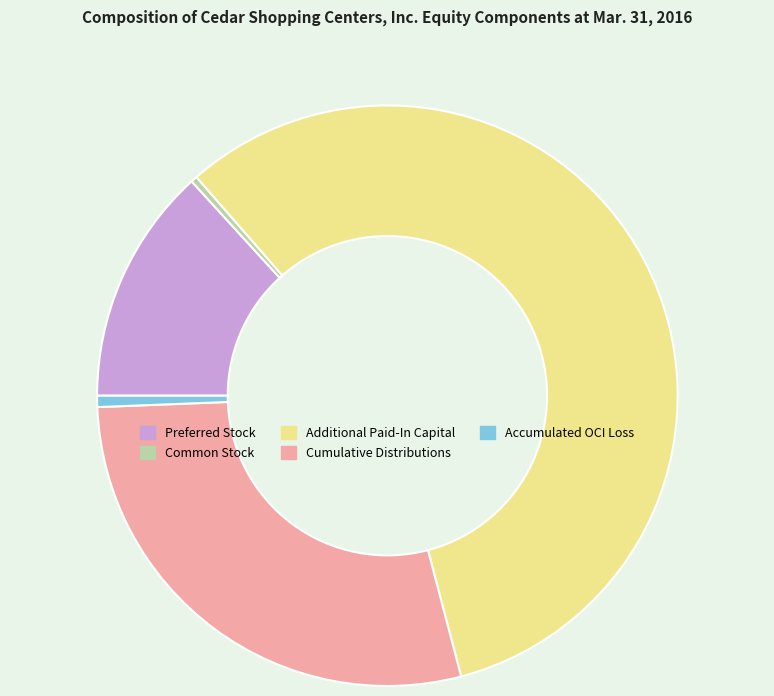

Which category has the biggest portion of the pie?

Additional Paid-In Capital